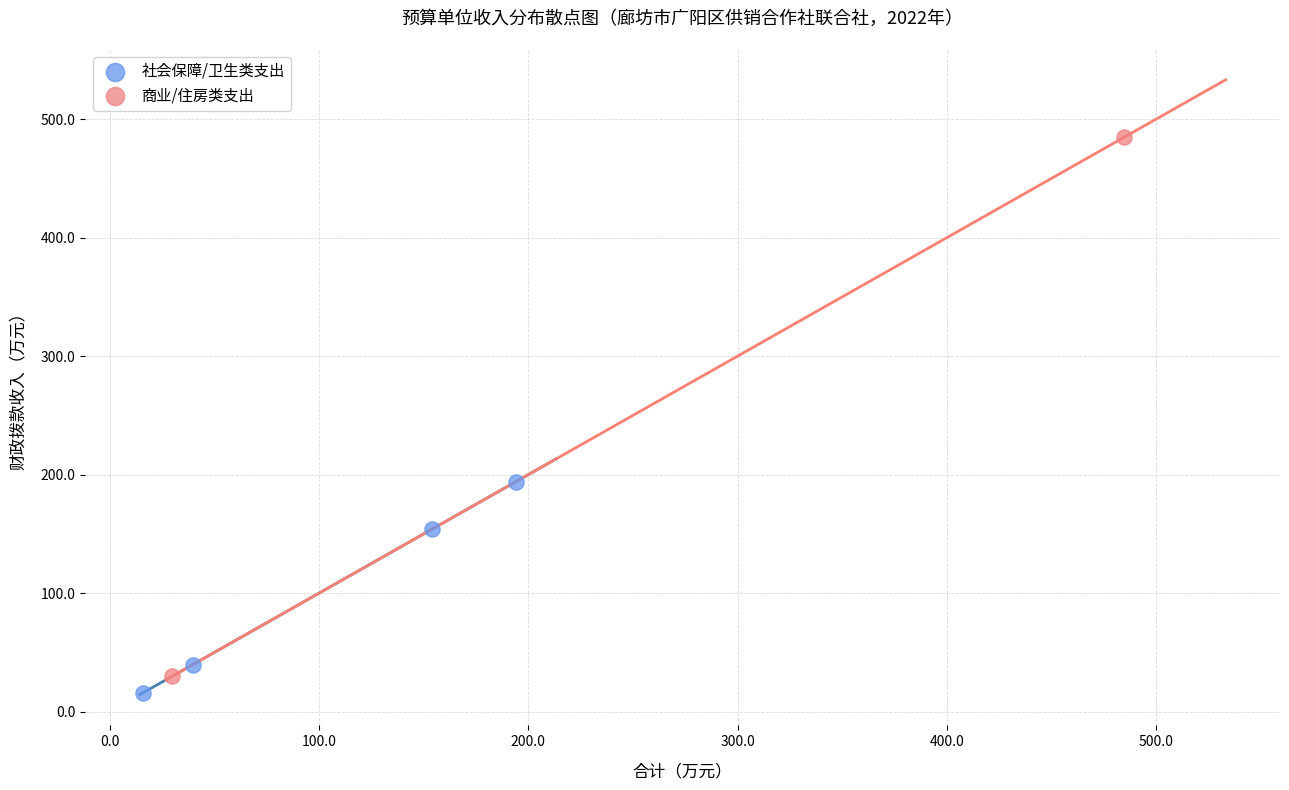

Which series has the widest spread of Y values?

商业/住房类支出